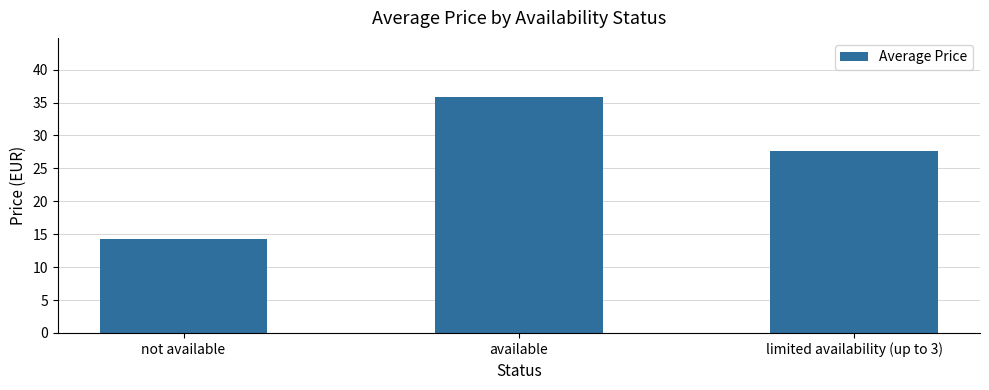

What is the label of the 2nd bar from the left?

available